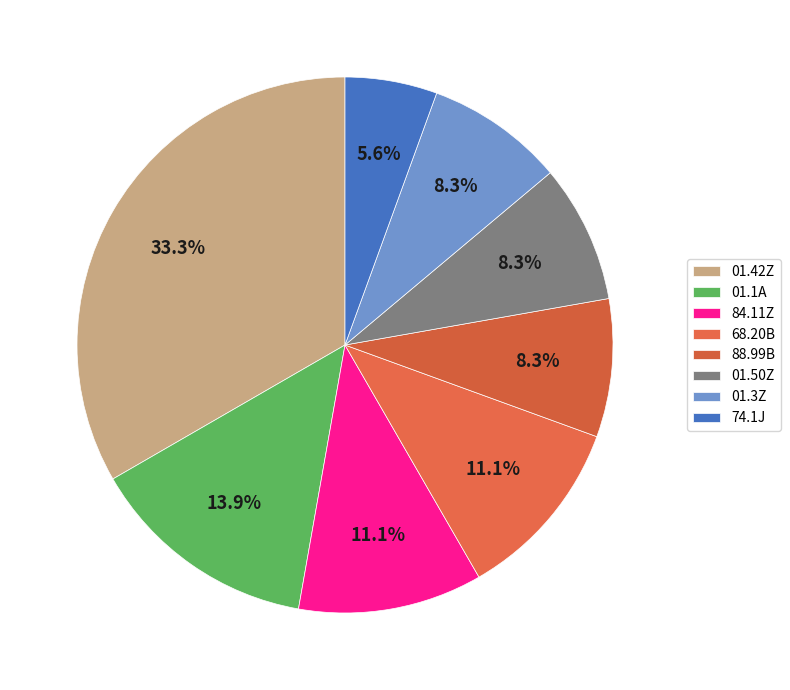

Which has a higher value, 01.42Z or 01.1A?

01.42Z